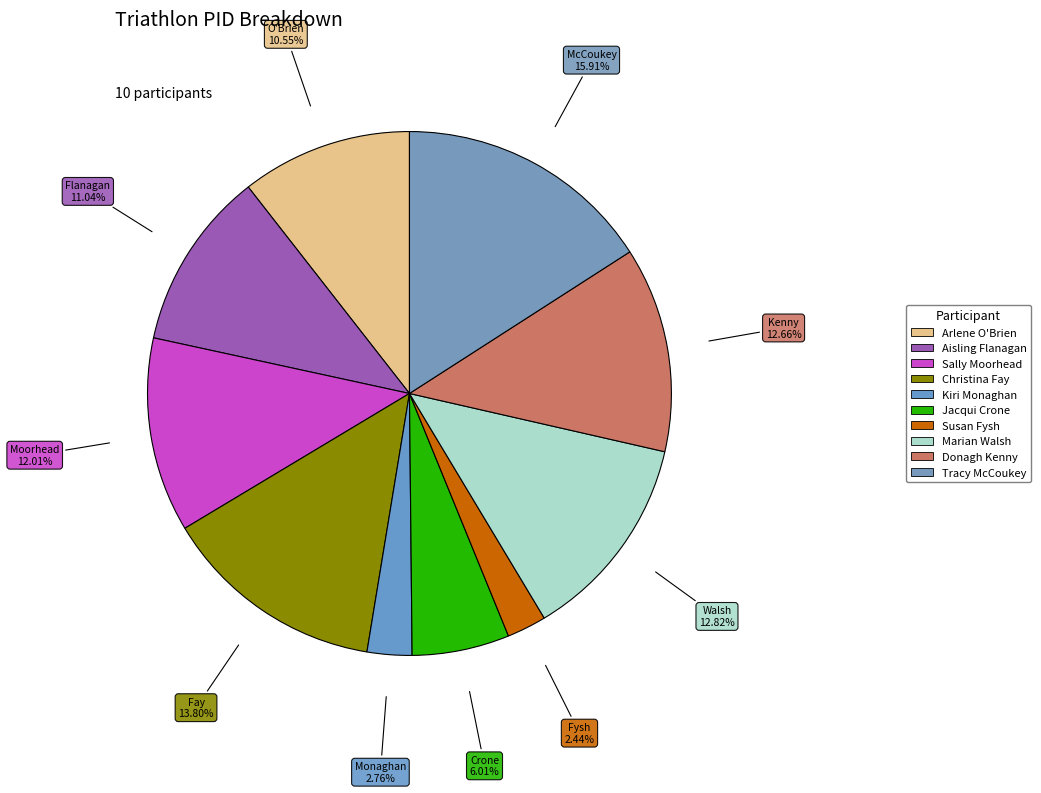

Rank the categories by value from lowest to highest.

Susan Fysh, Kiri Monaghan, Jacqui Crone, Arlene O'Brien, Aisling Flanagan, Sally Moorhead, Donagh Kenny, Marian Walsh, Christina Fay, Tracy McCoukey